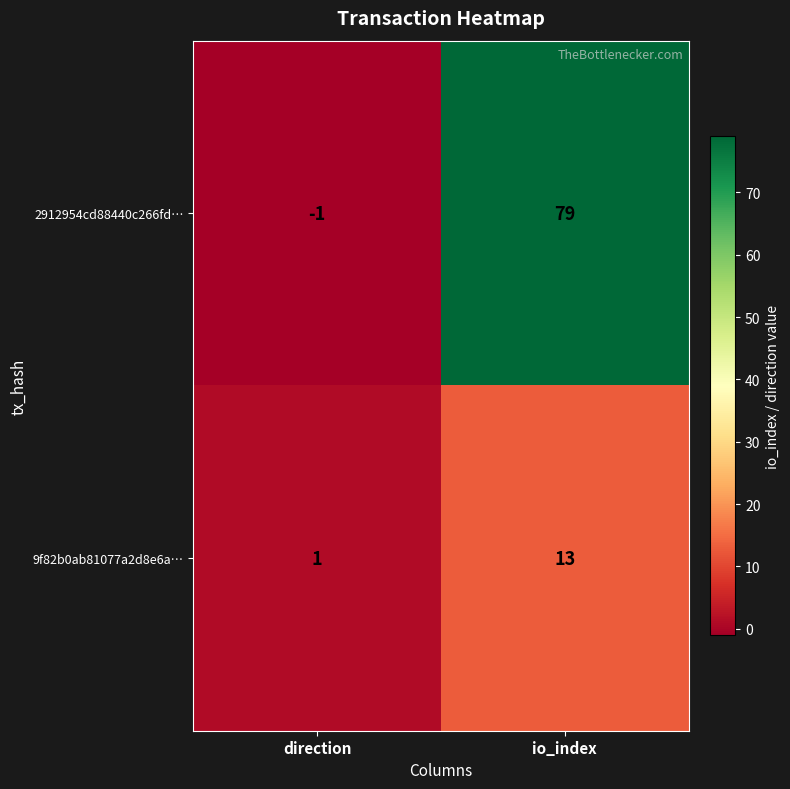

Reading left to right, list all the values displayed in this chart.

2912954cd88440c266fd…: -1	79
9f82b0ab81077a2d8e6a…: 1	13